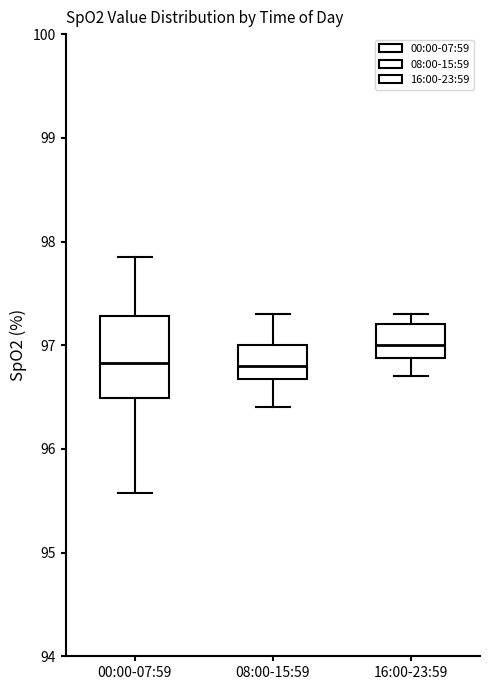

Which box's median line is the highest?

16:00-23:59